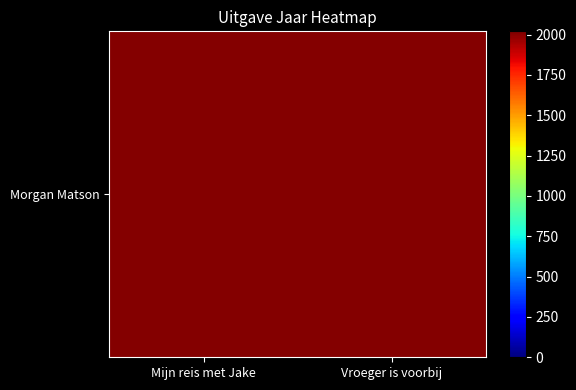

At which category does the chart reach its peak across all series?

Mijn reis met Jake